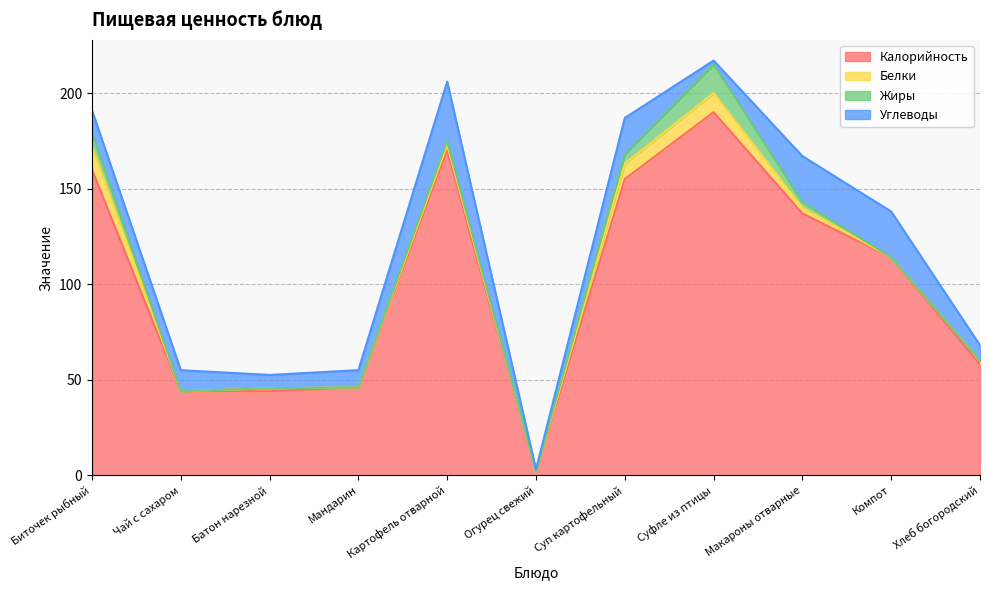

At how many categories does at least one series exceed 32?

10